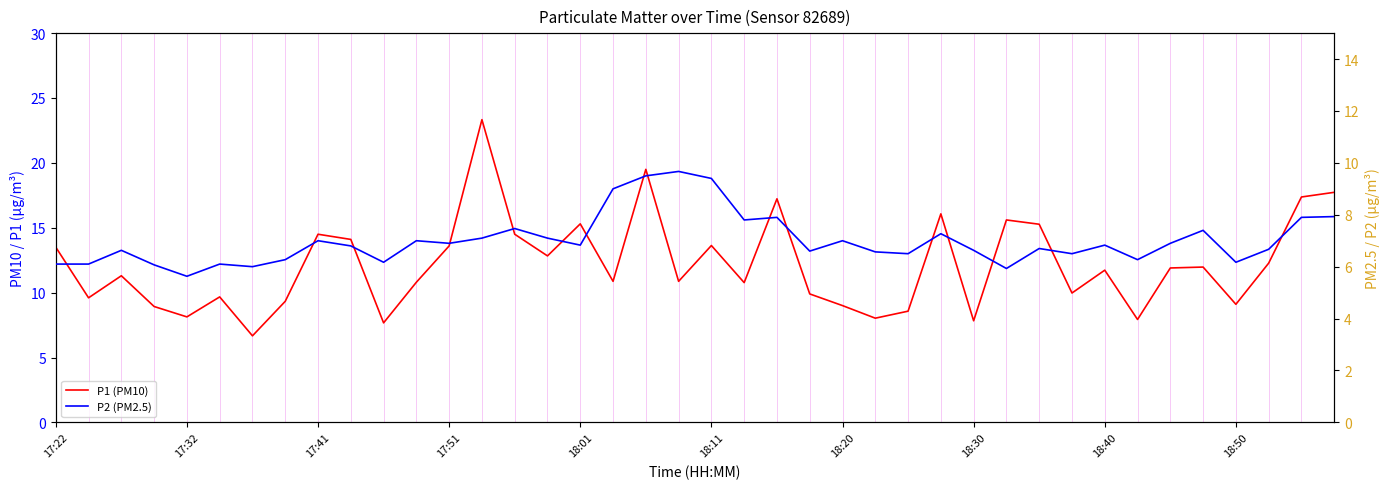

What are all the series names shown in the legend?

P1 (PM10), P2 (PM2.5)